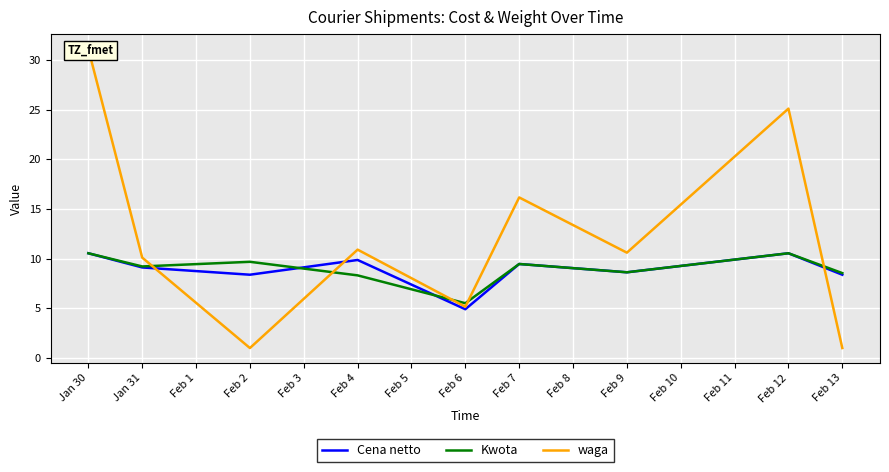

At which category does Cena netto reach its first local valley?

Feb 2